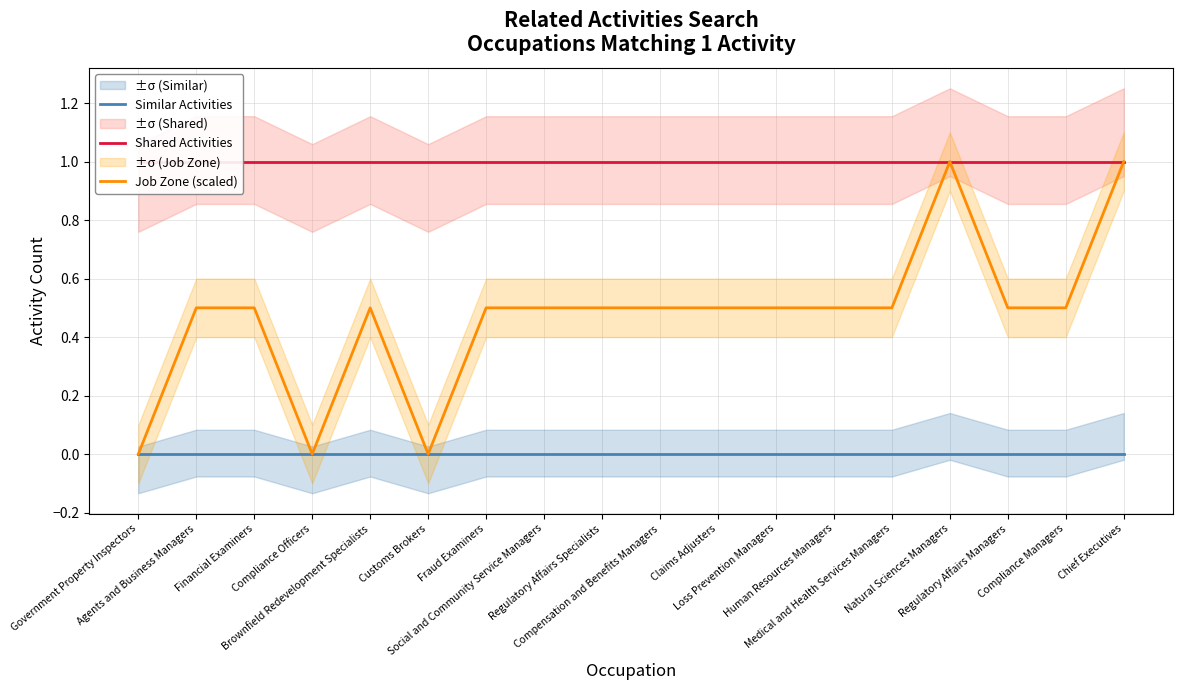

At Social and Community Service Managers, list the series in order from largest to smallest.

Shared Activities, Job Zone (scaled), Similar Activities